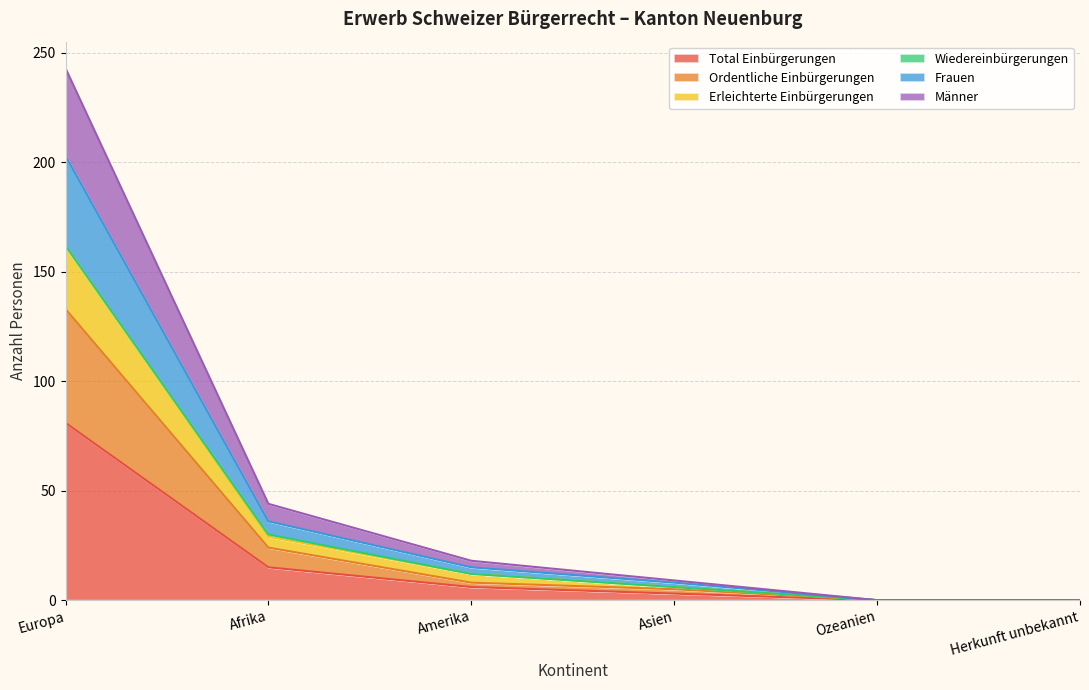

The Total Einbürgerungen series shows 6 at Amerika. True or false?

True